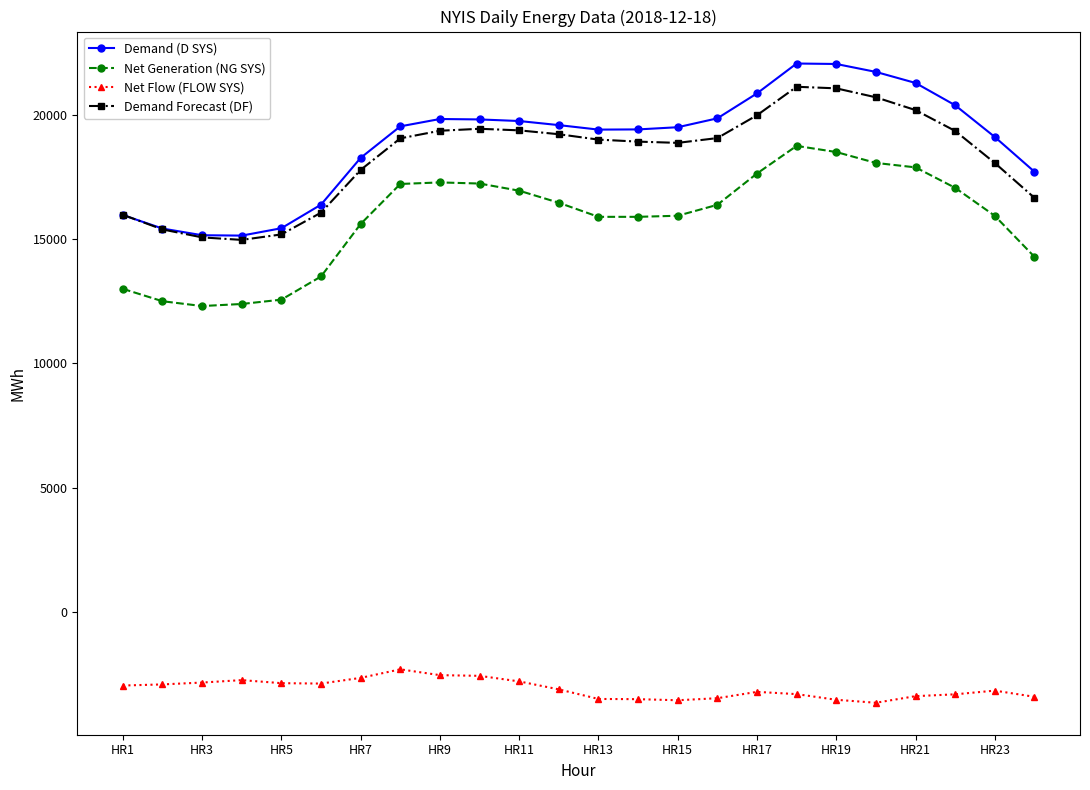

How many lines are shown in the chart?

4